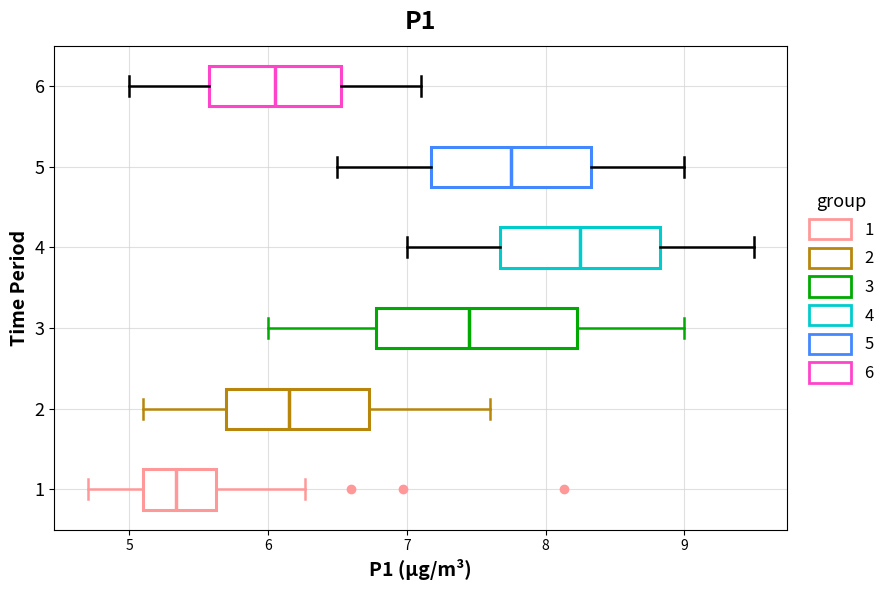

Which box has the furthest to the left median line?

1